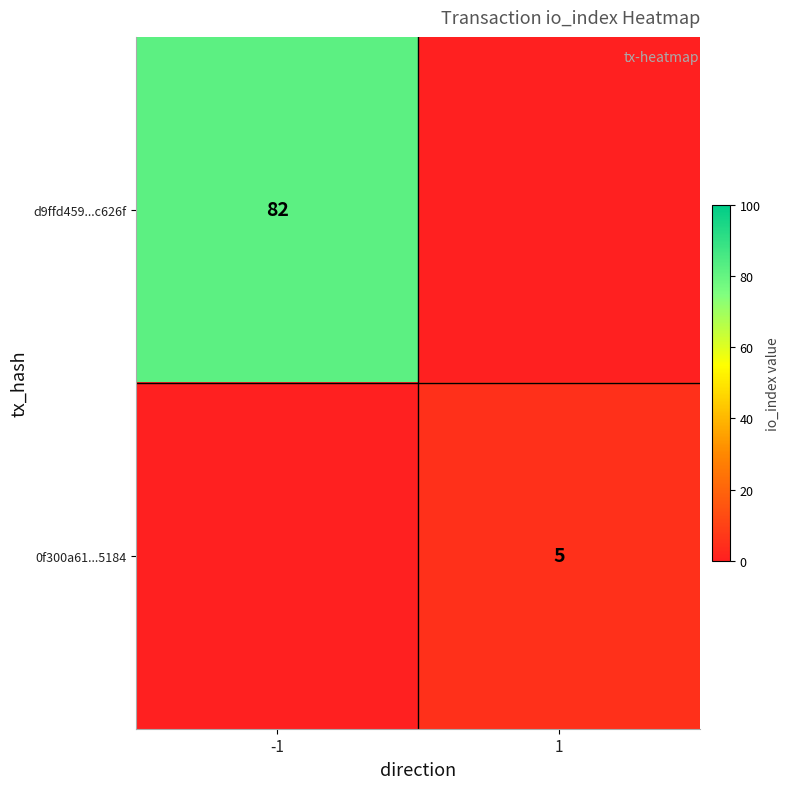

Is it true that 0f300a61...5184 equals 5 at 1?

True